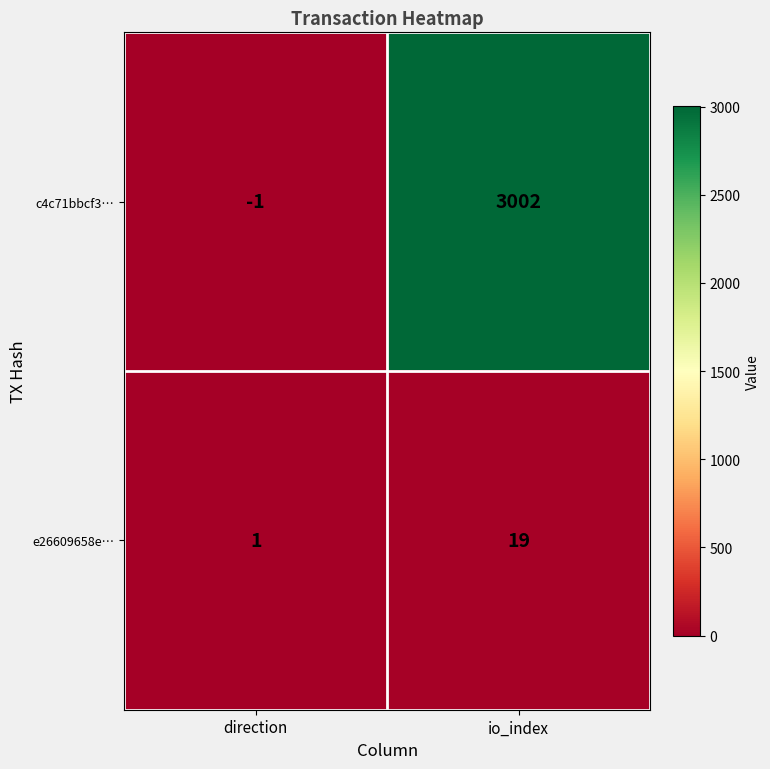

True or false: e26609658e… has a value of 10 at io_index.

False